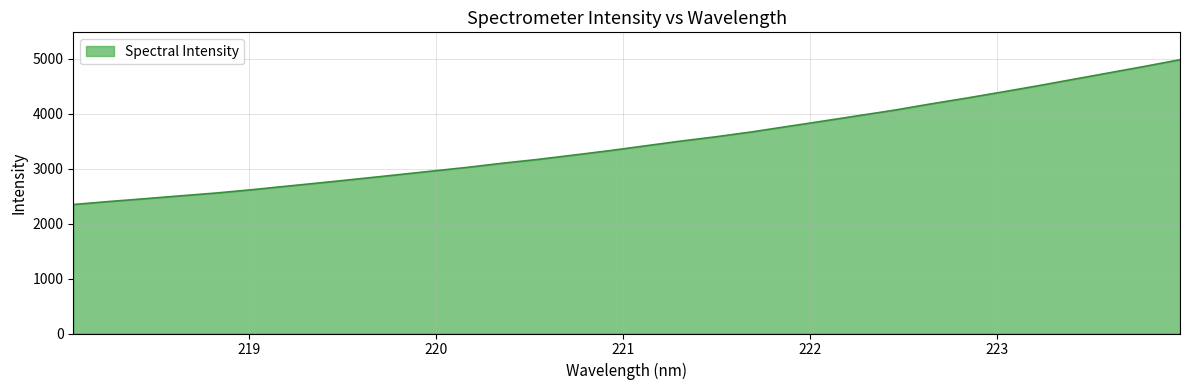

What is the smallest value displayed?

2346.0